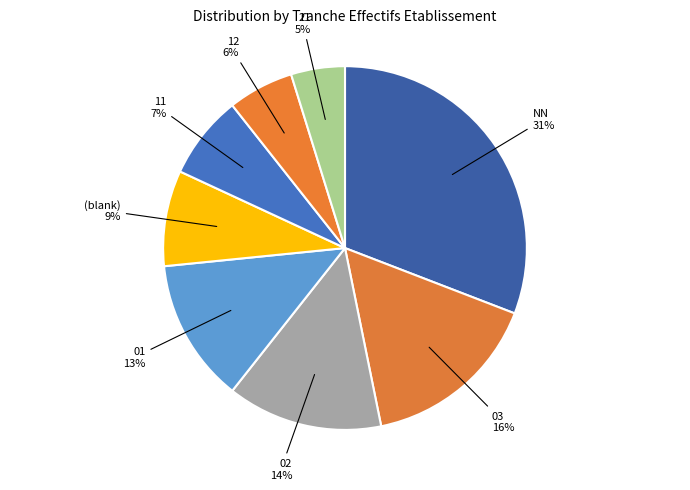

Count the number of slices in the pie.

8